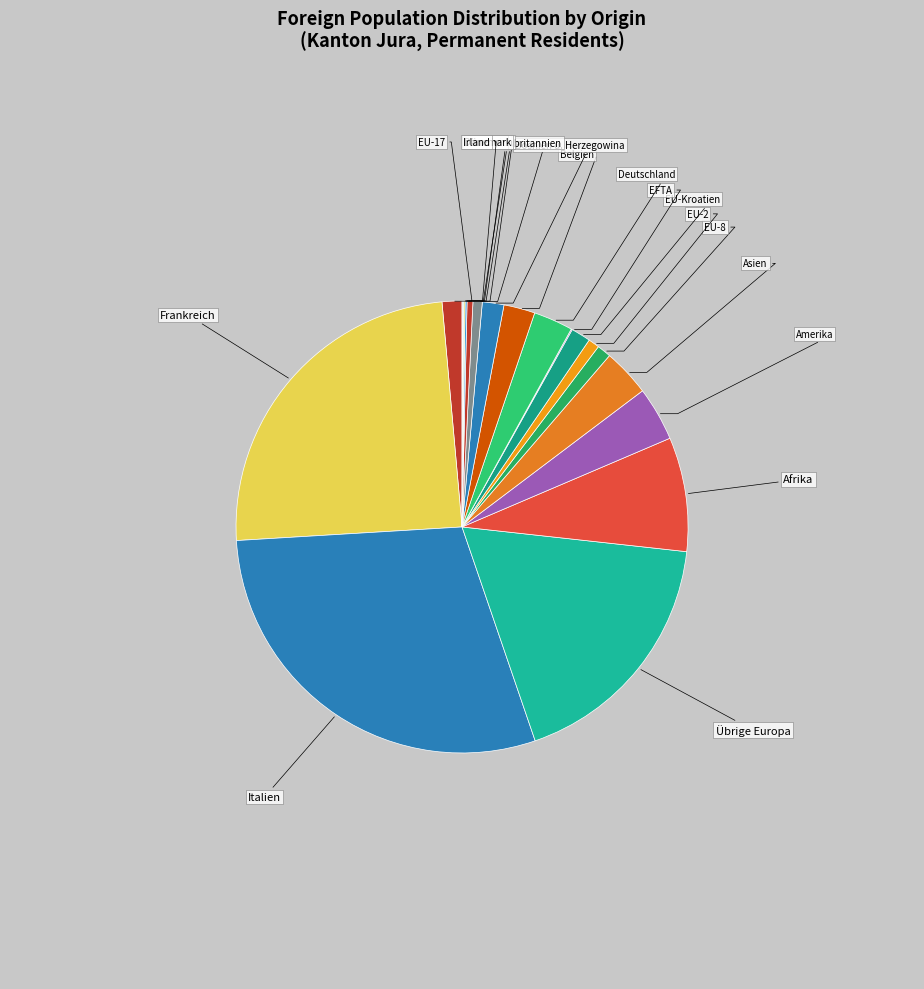

Approximately how many times larger is the value at Belgien compared to EU-8?

2.2